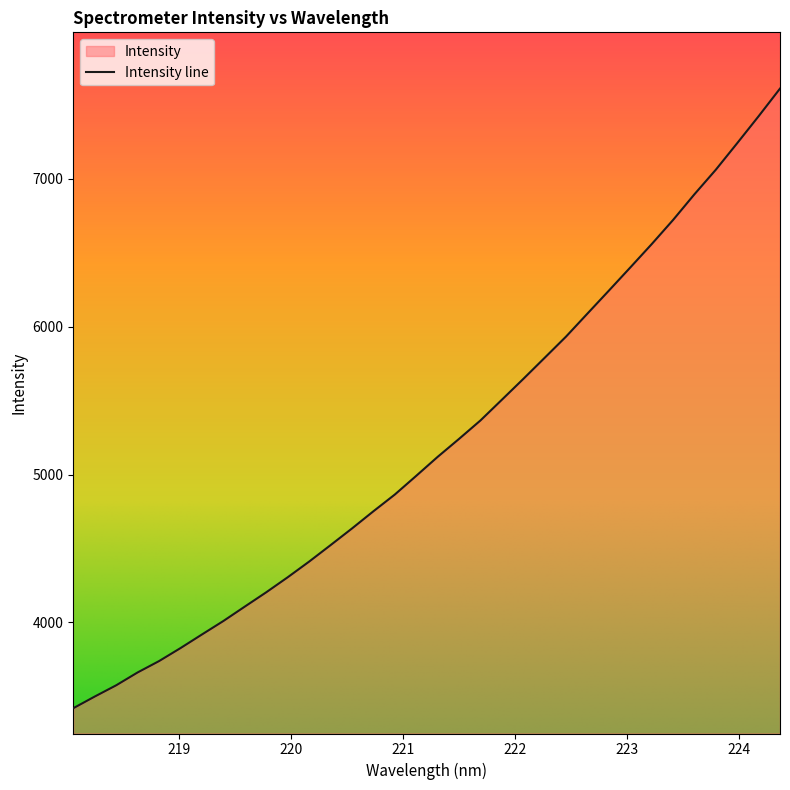

List the labels in order of value, smallest first.

218.0596, 218.2508, 218.442, 218.6332, 218.8244, 219.0156, 219.2067, 219.3979, 219.589, 219.7801, 219.9712, 220.1623, 220.3533, 220.5444, 220.7354, 220.9264, 221.1174, 221.3083, 221.4993, 221.6902, 221.8812, 222.0721, 222.263, 222.4538, 222.6447, 222.8355, 223.0264, 223.2172, 223.408, 223.5987, 223.7895, 223.9802, 224.1709, 224.3616